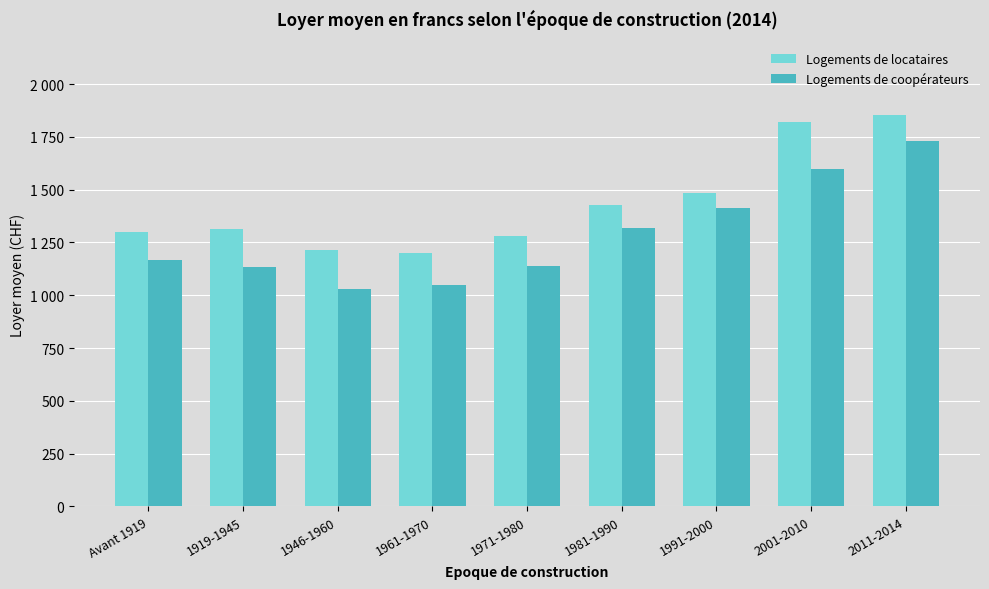

Which series has the largest total across all categories?

Logements de locataires